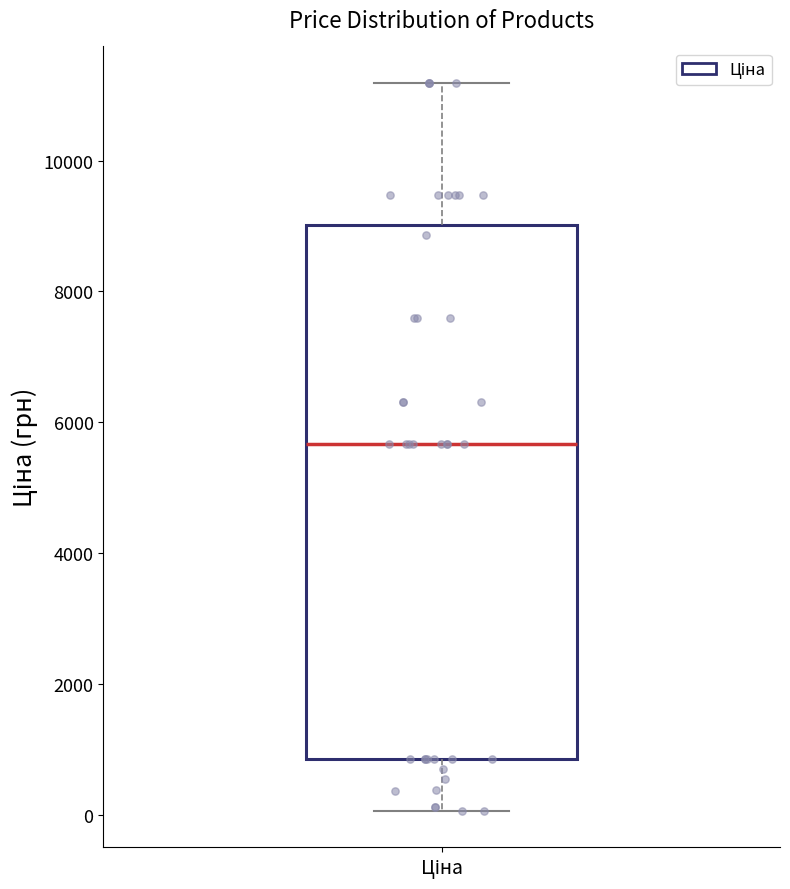

Transcribe this box plot: give where the median line is, the range the box spans, and where the two whiskers end, as read against the y-axis. The values are not printed on the chart, so give them approximately, as read against the axis.

median 5600, box 800 to 9000, whiskers 0 to 11200